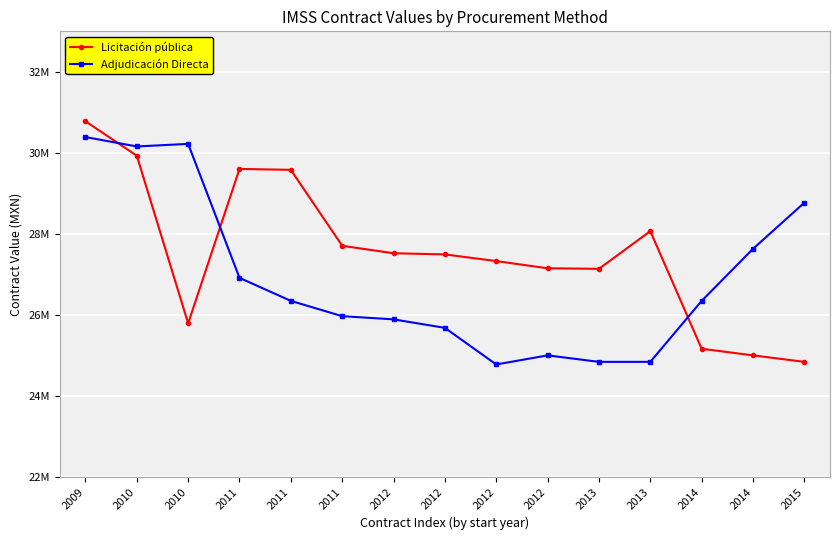

Which category has the highest value across all series?

2009